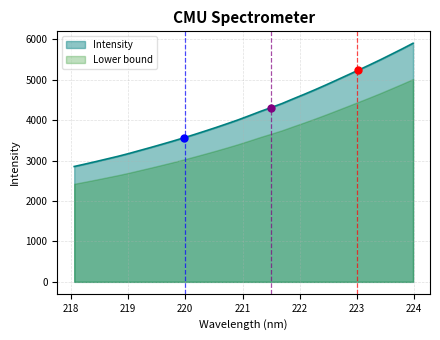

List the labels in order of value, smallest first.

218.0596, 218.2508, 218.442, 218.6332, 218.8244, 219.0156, 219.2067, 219.3979, 219.589, 219.7801, 219.9712, 220.1623, 220.3533, 220.5444, 220.7354, 220.9264, 221.1174, 221.3083, 221.4993, 221.6902, 221.8812, 222.0721, 222.263, 222.4538, 222.6447, 222.8355, 223.0264, 223.2172, 223.408, 223.5987, 223.7895, 223.9802